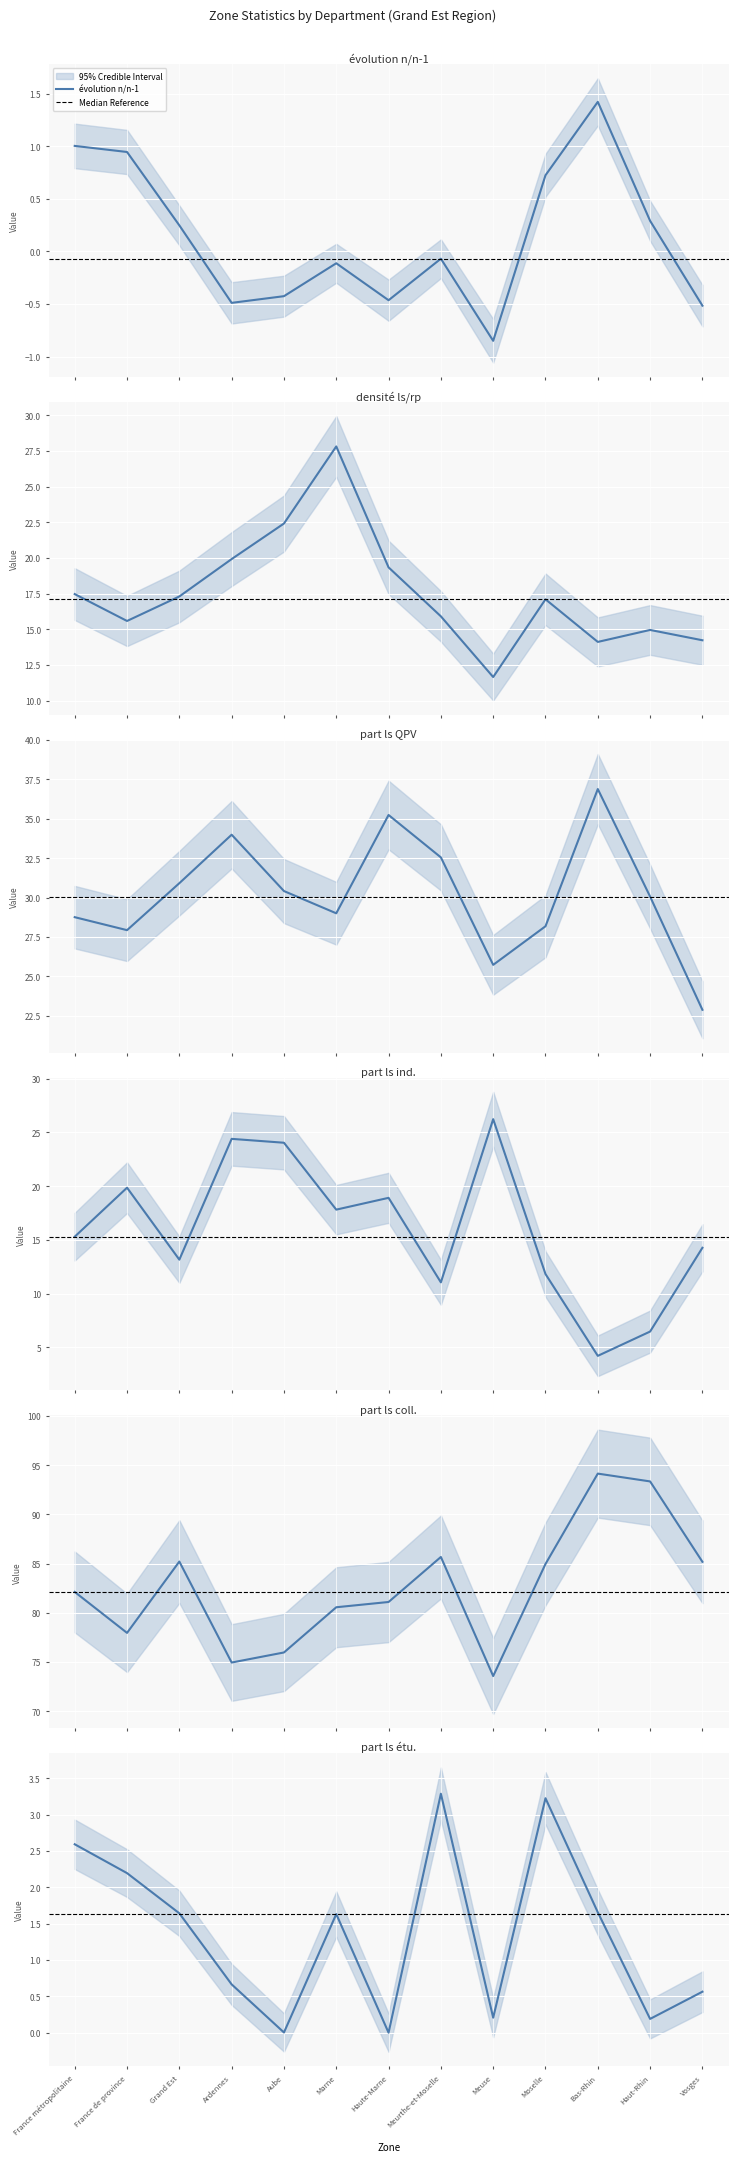

What is the minimum value shown in the chart?

-0.9